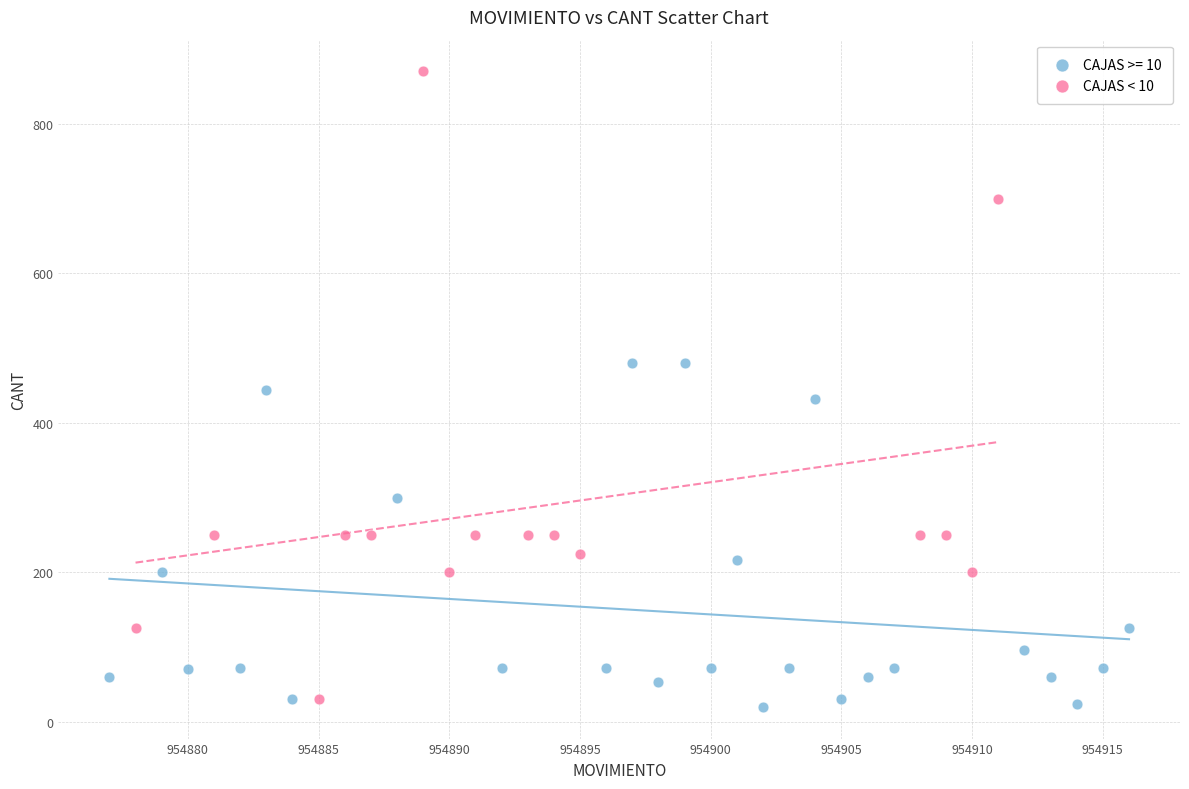

Which series has the widest spread of Y values?

CAJAS < 10